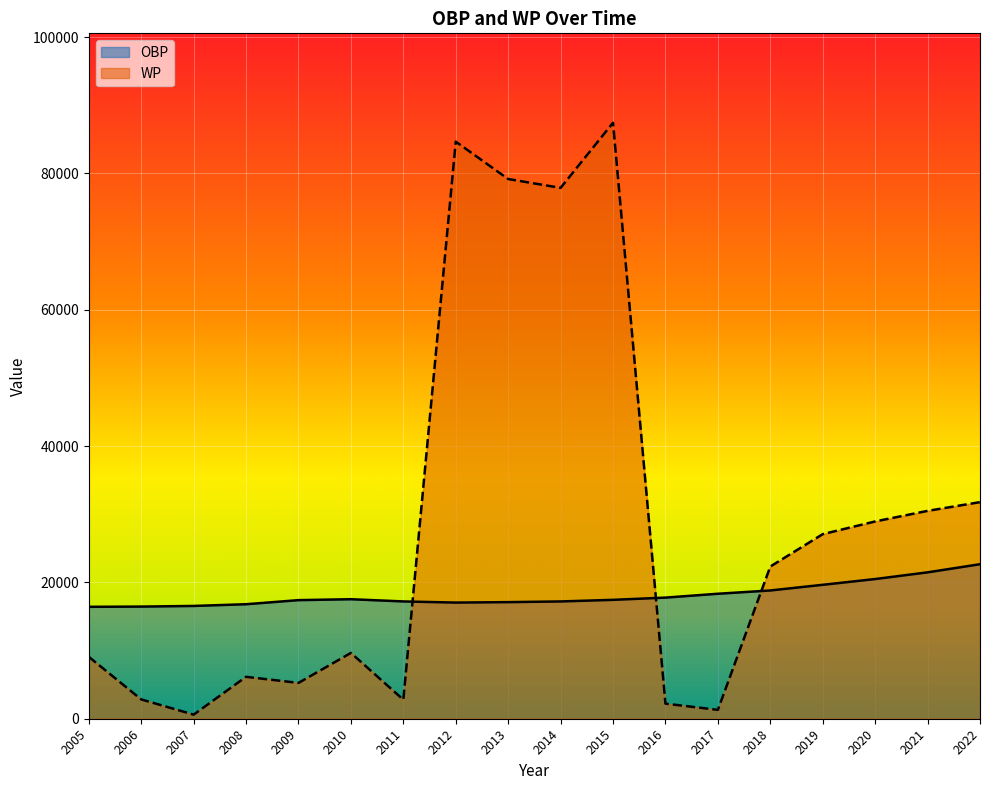

Which series changed the most between 2011 and 2022?

WP